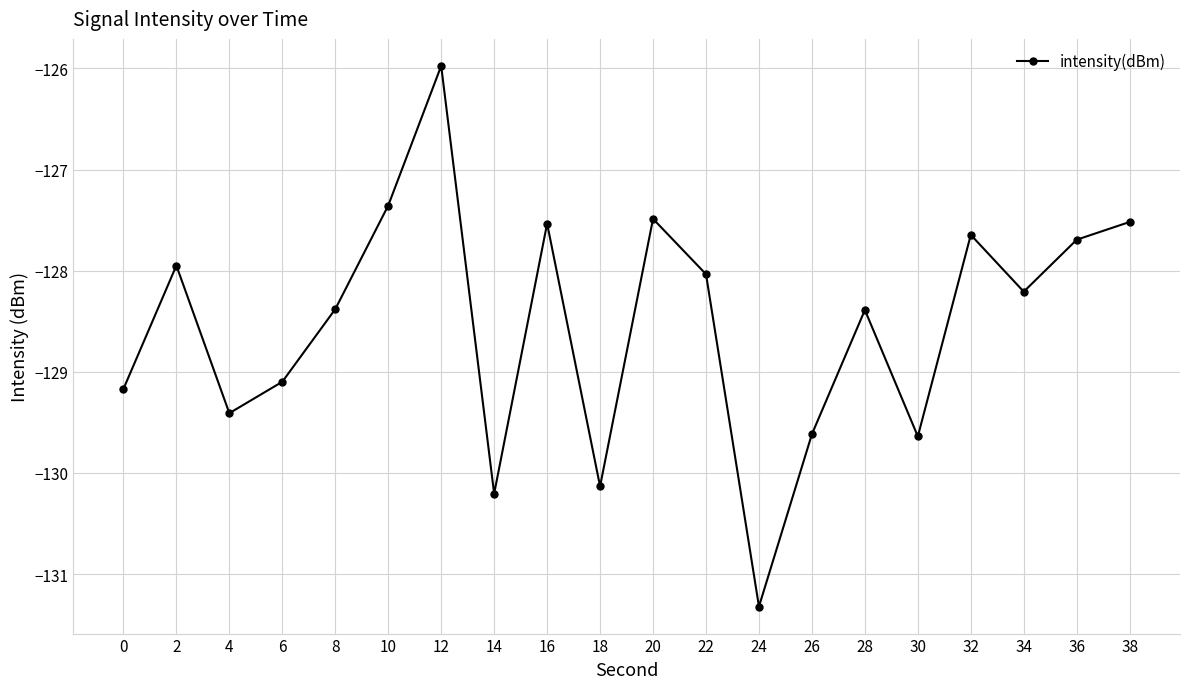

How many data points are above -128?

8